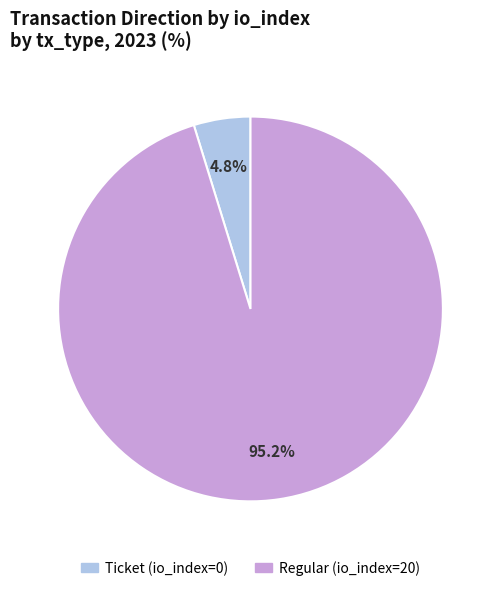

True or false: Regular (io_index=20) accounts for 87% of the total.

False